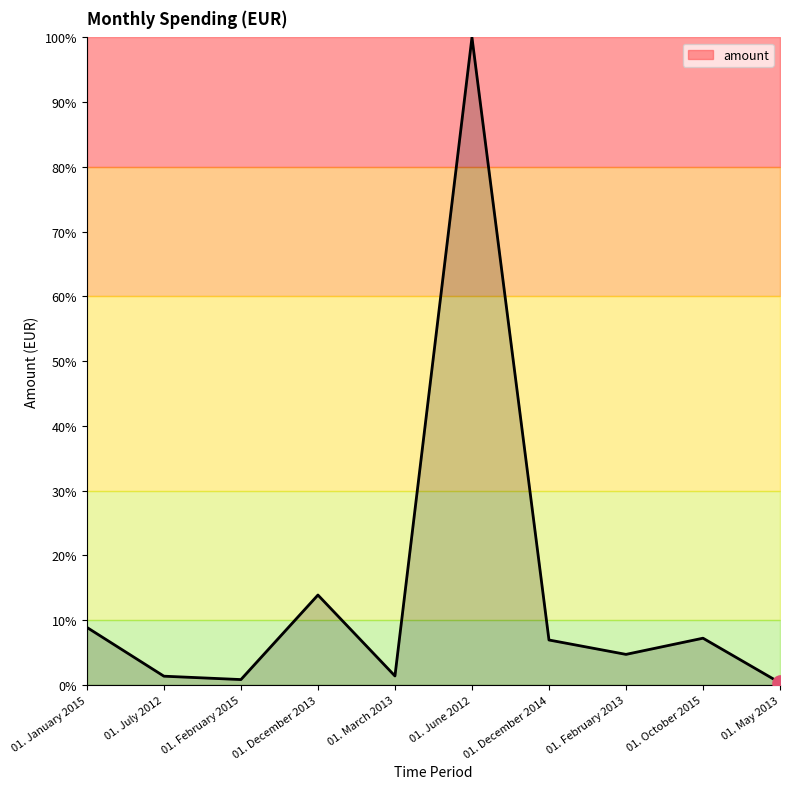

What is the change in value from 01. July 2012 to 01. February 2015?

-0.5